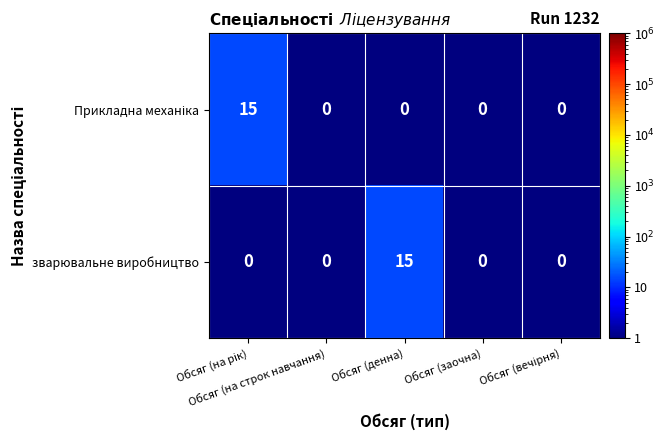

What is the sum of all зварювальне виробництво values?

15